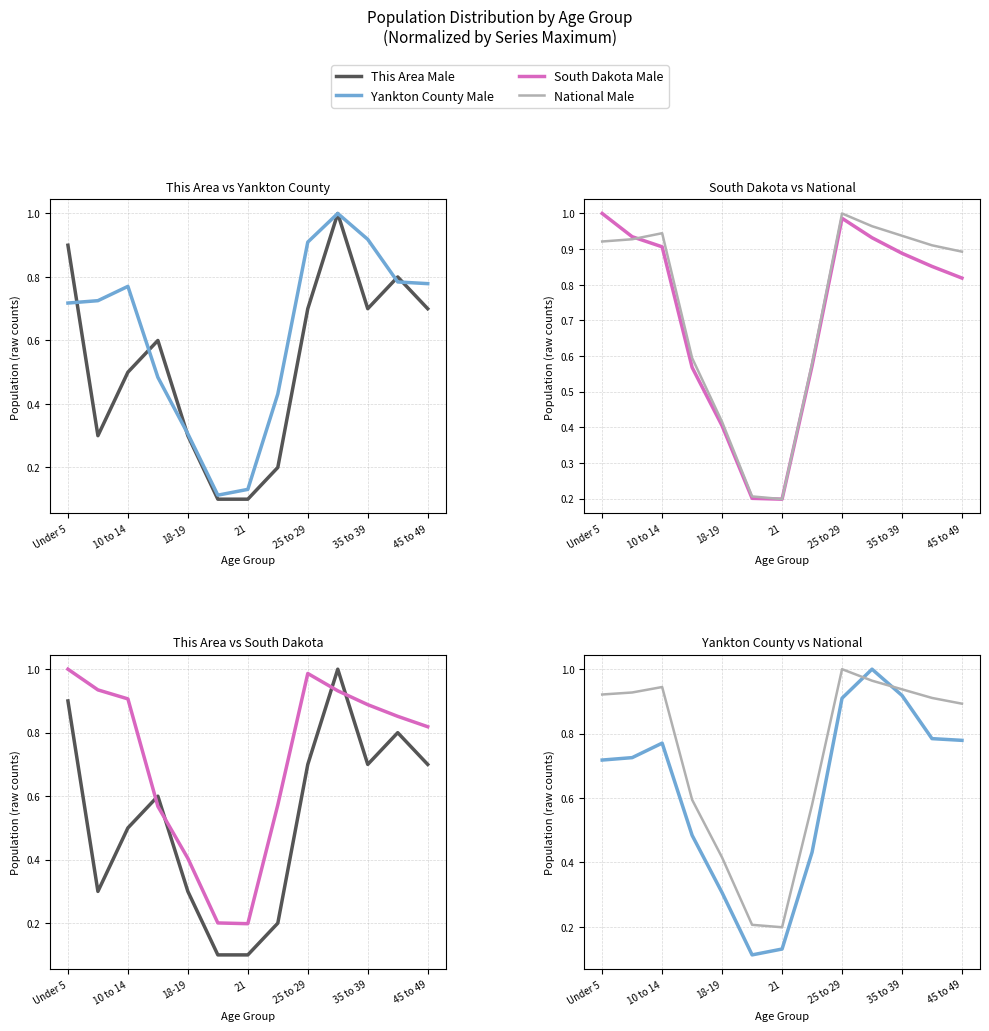

How many interior local valleys does the Yankton County Male series have?

1